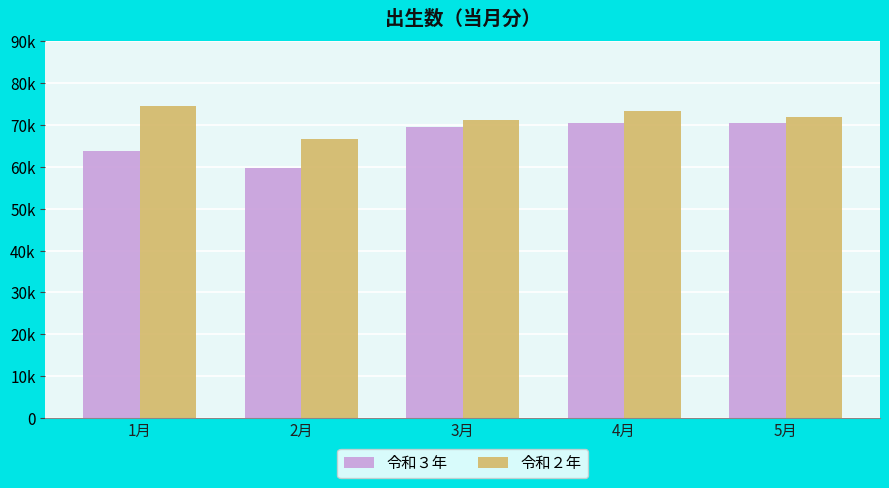

What is the maximum value for 令和３年?

70582